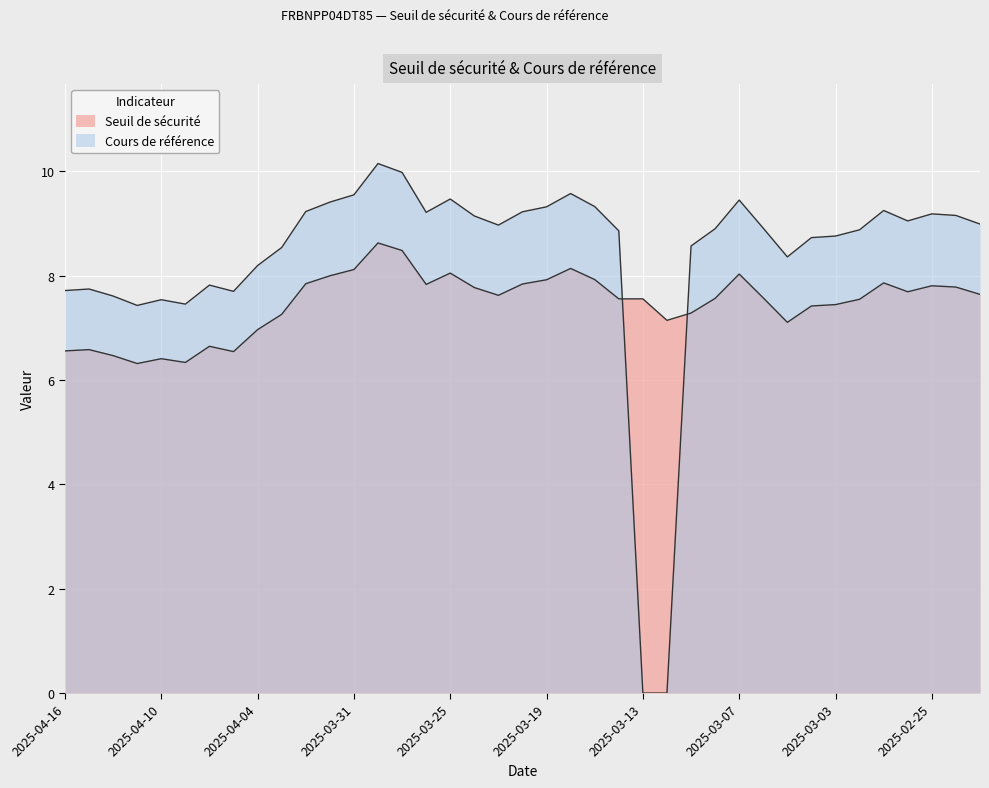

In Cours de référence, how many points are higher than both neighbors (excluding endpoints)?

9